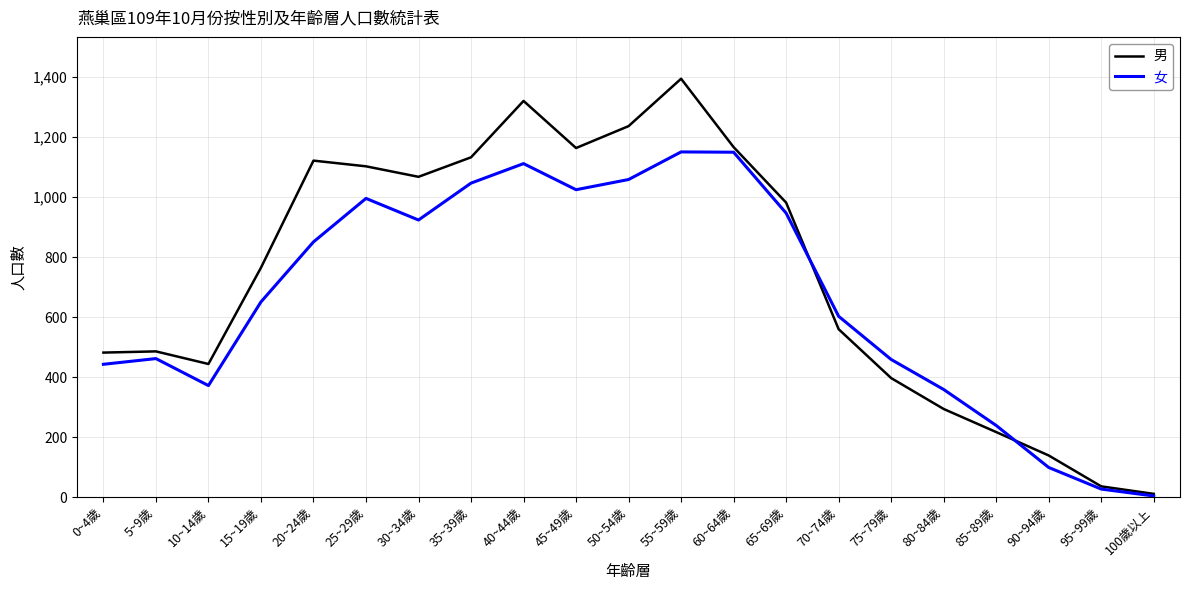

Is it true that 男 equals 217 at 85~89歲?

True